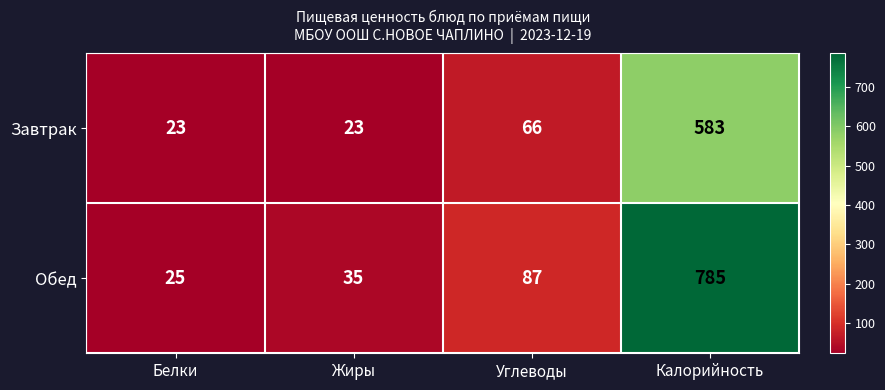

What is the difference between the highest and lowest values at Калорийность?

202